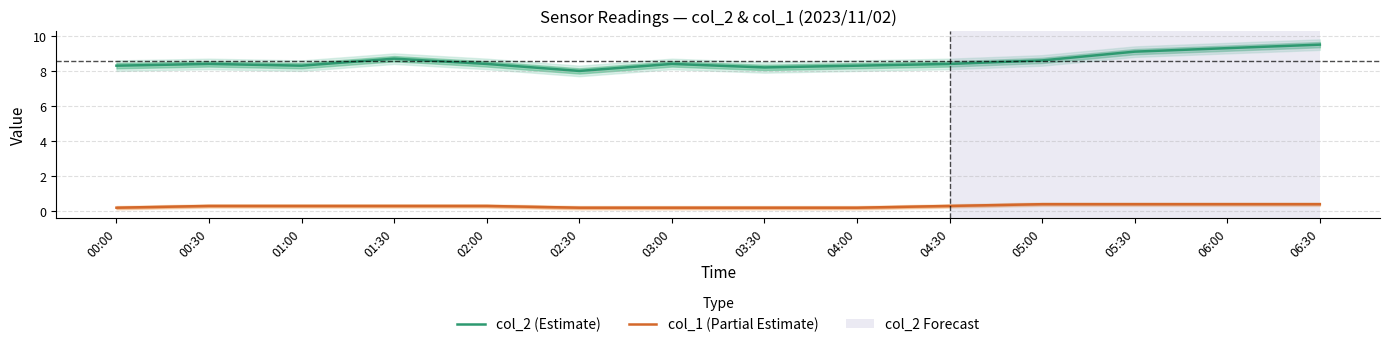

True or false: col_2 (Estimate) and col_1 (Partial Estimate) intersect in this chart.

False